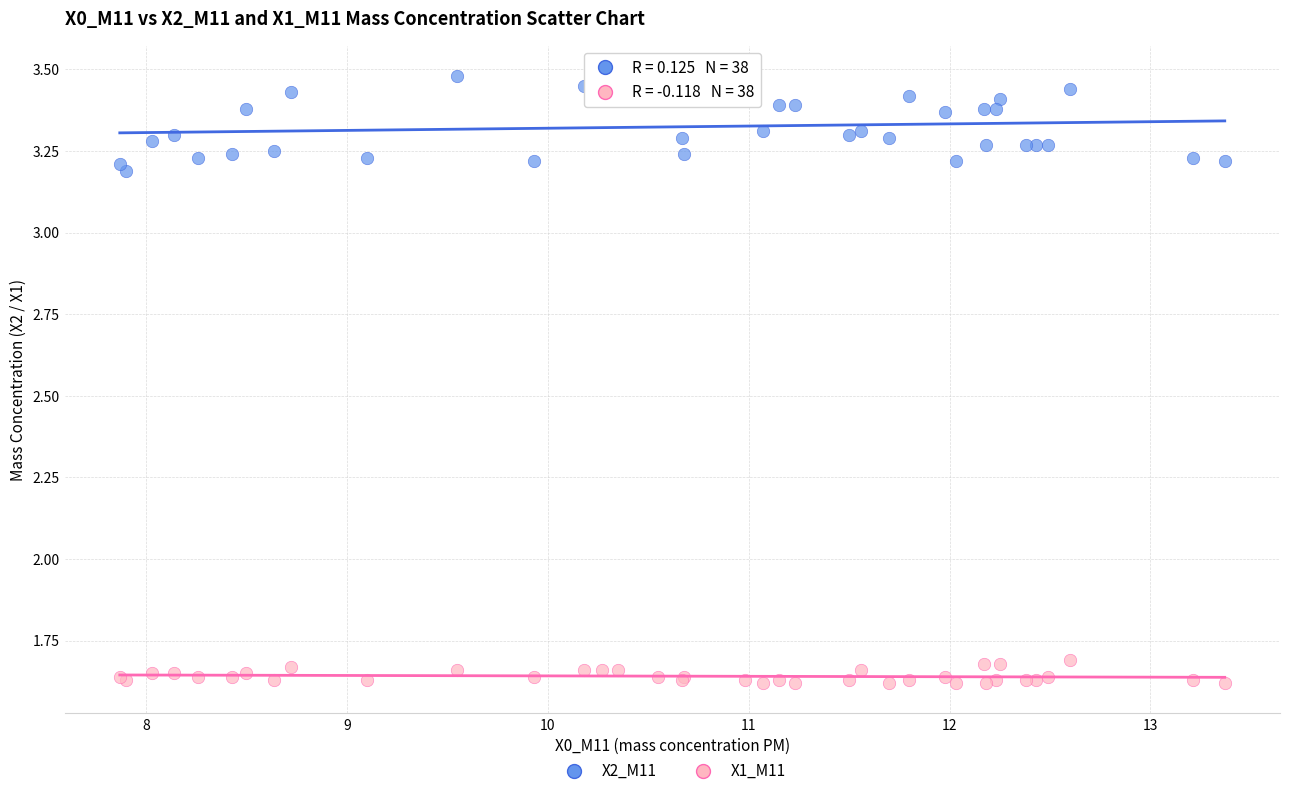

Which series contains the lowest Y value?

X1_M11